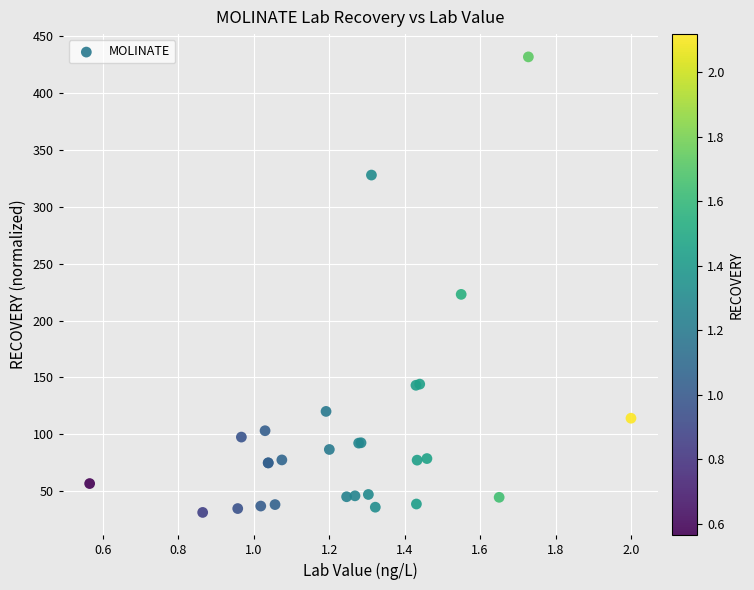

What Y value in the scatter plot is closest to 231?

223.0